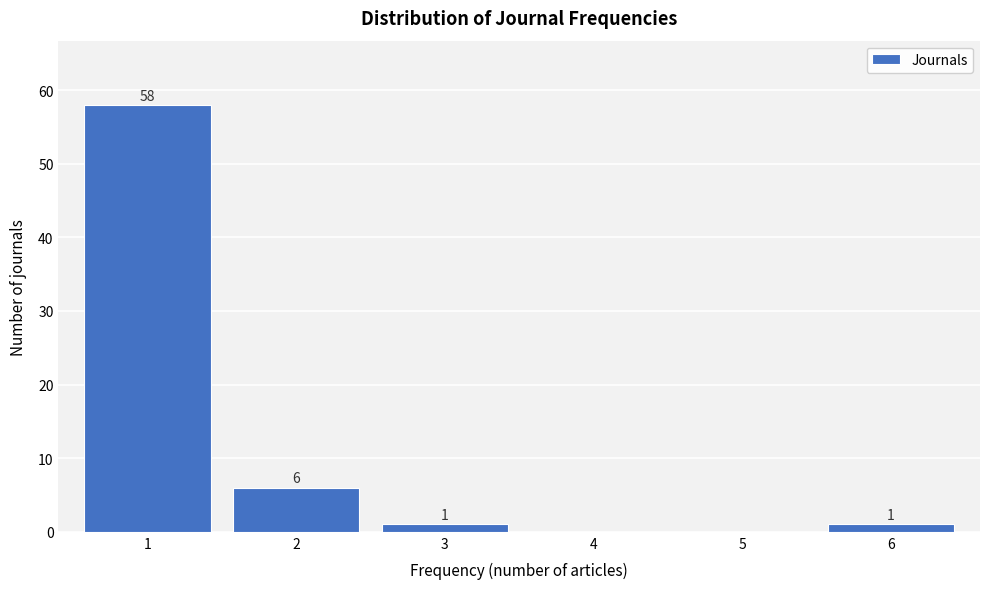

Reading right to left, list all the values displayed in this chart.

6=1	5=0	4=0	3=1	2=6	1=58